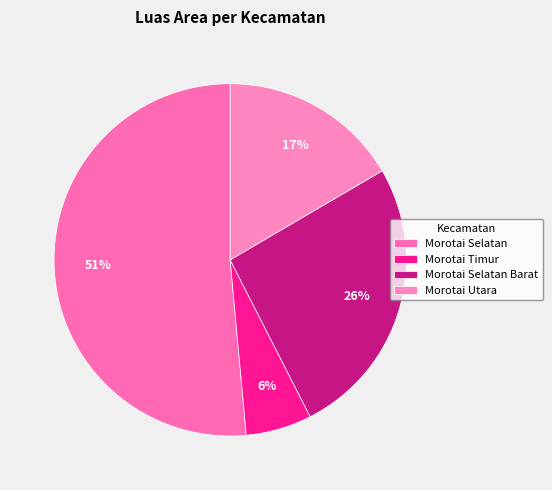

Which category has the smallest portion of the pie?

Morotai Timur